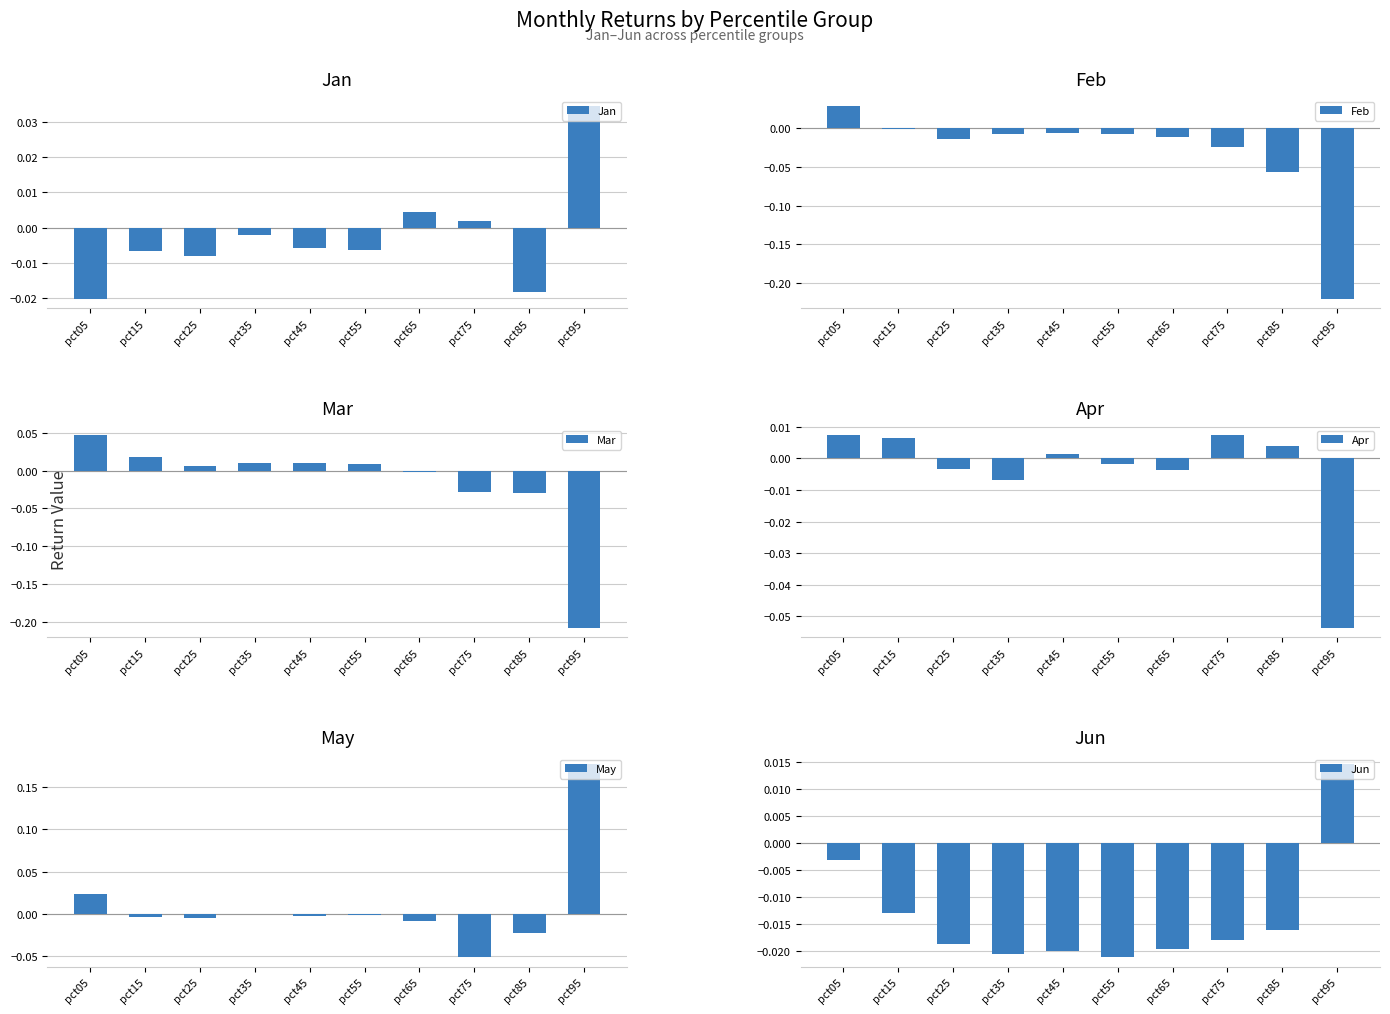

How many series are shown in this chart?

6